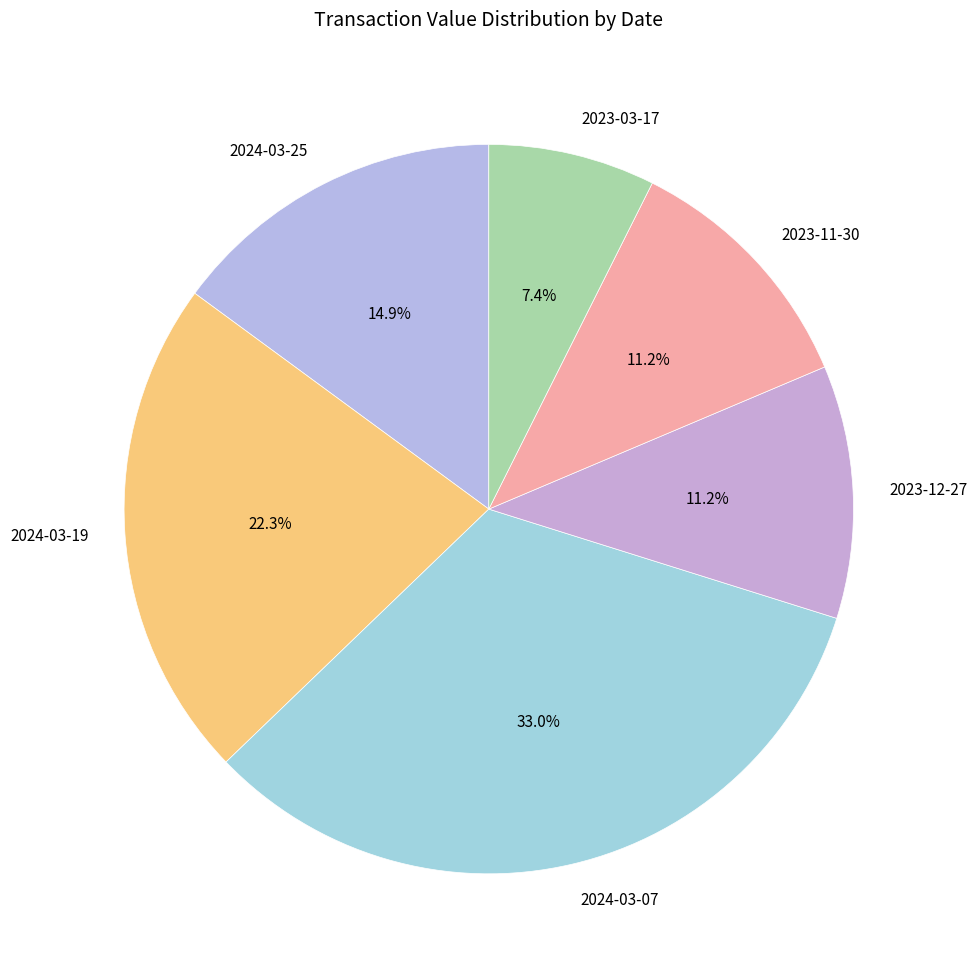

What is the ratio of the value at 2023-12-27 to the value at 2024-03-07?

0.3